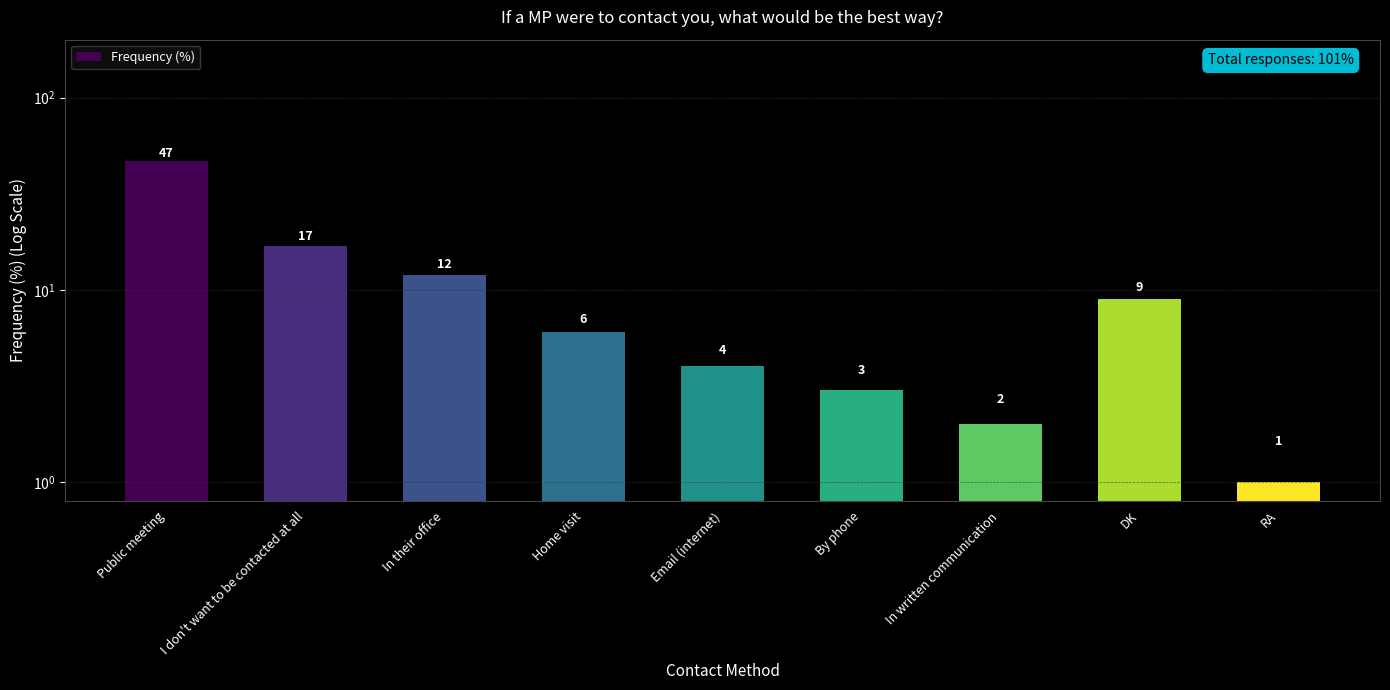

How many data points are above 6?

4